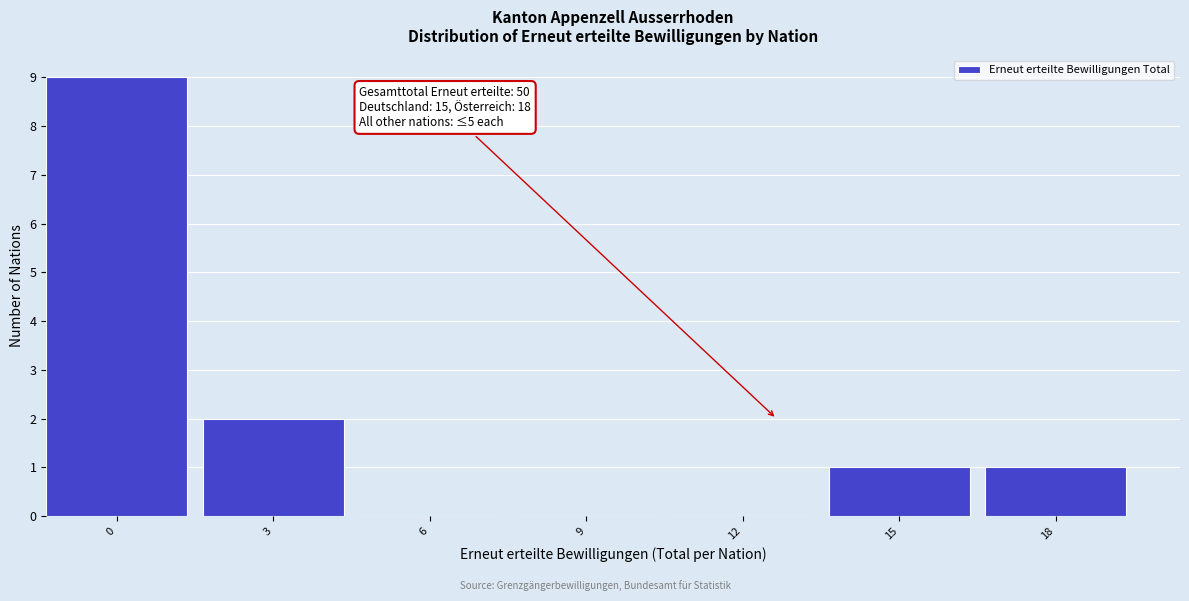

Reading left to right, extract all data points from this chart.

0=9	3=2	6=0	9=0	12=0	15=1	18=1